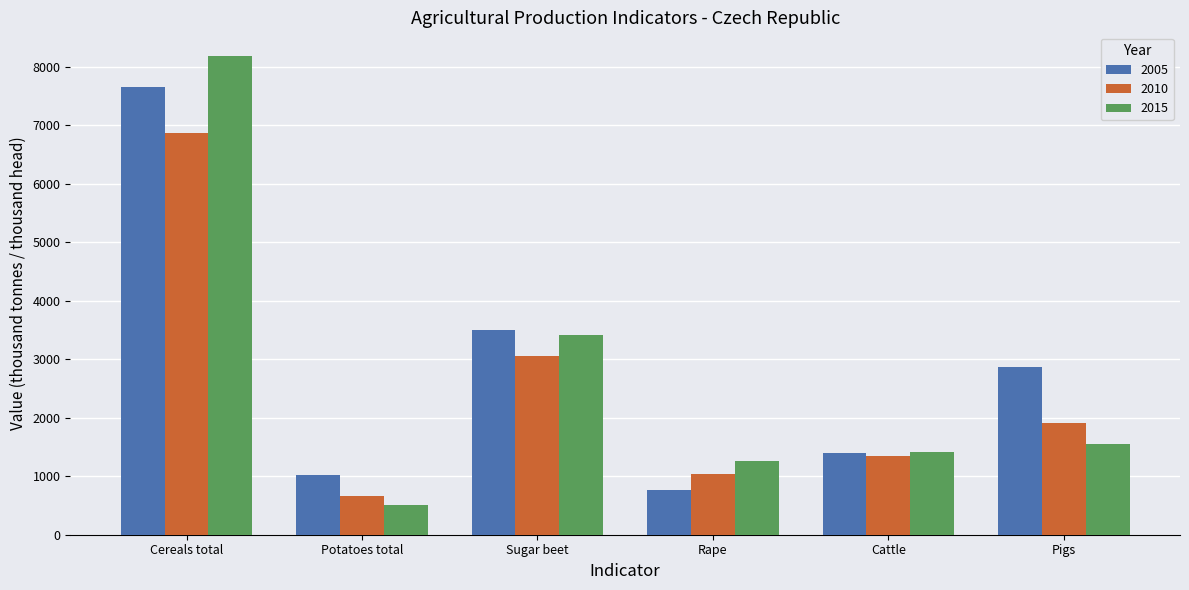

List the labels in order of 2005 value, smallest first.

Rape, Potatoes total, Cattle, Pigs, Sugar beet, Cereals total